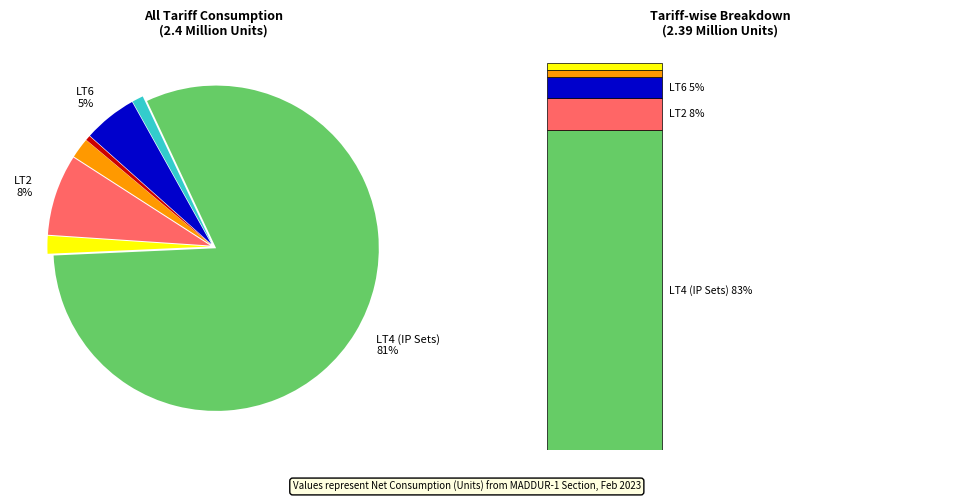

What is the change in value from LT5 to LT6?

+102039